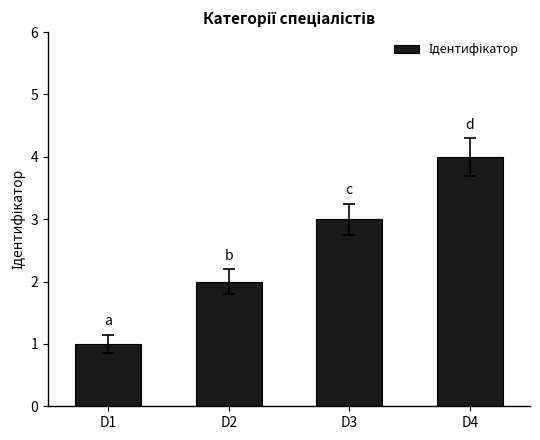

True or false: the data shows 4 at D3.

False